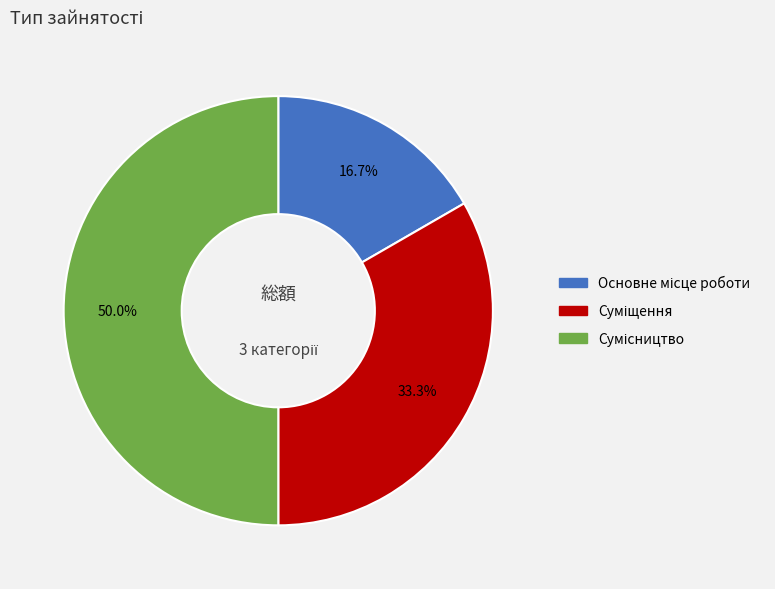

Is Основне місце роботи the majority of the pie?

No